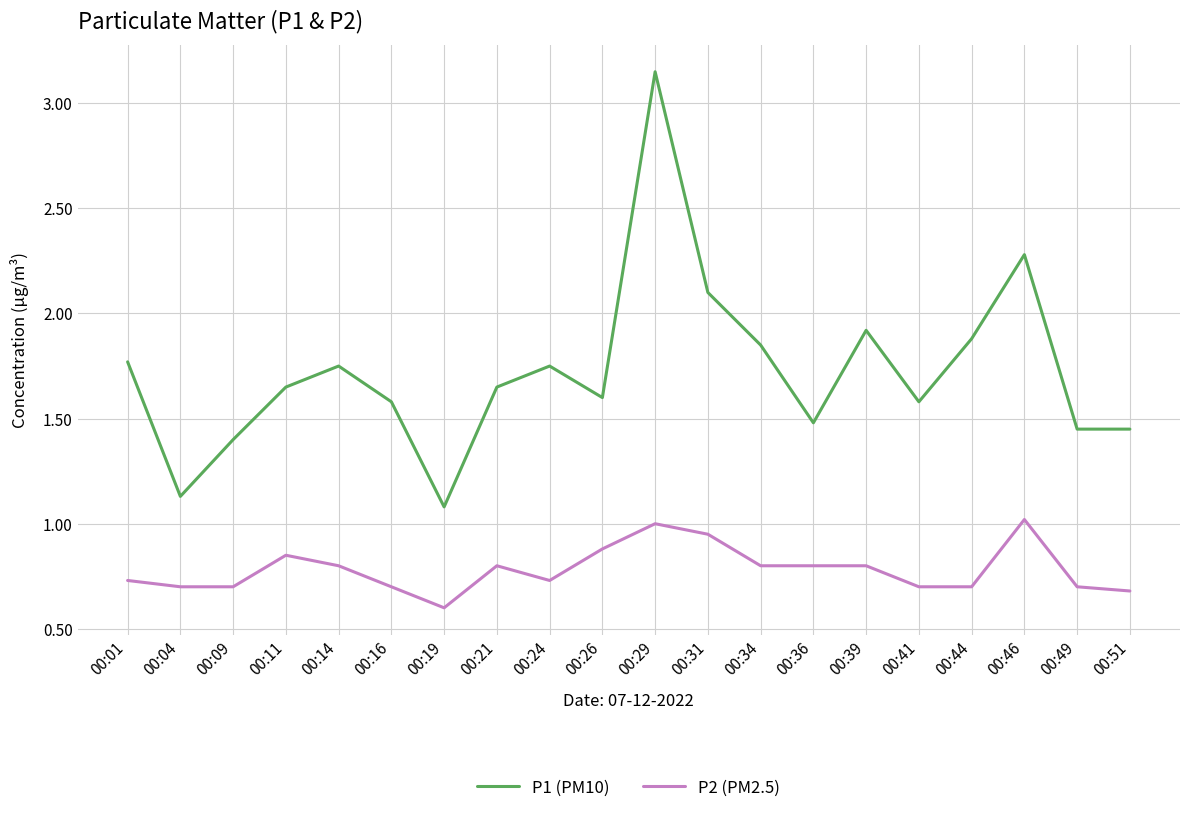

What are all the series names shown in the legend?

P1 (PM10), P2 (PM2.5)